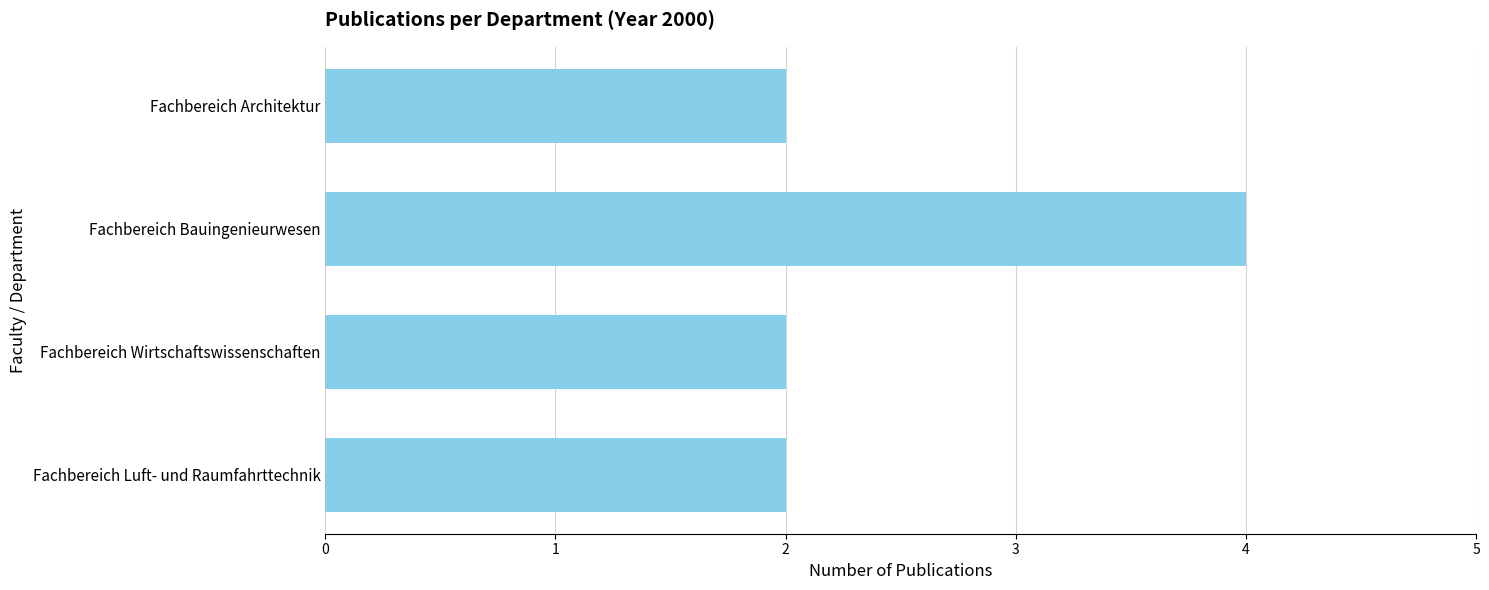

What is the maximum value shown in the chart?

4